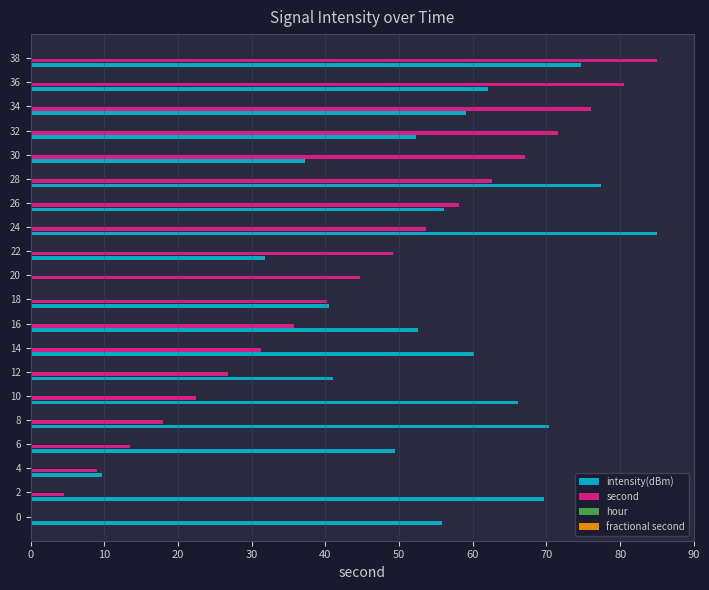

Between 2 and 24, which series saw the biggest shift?

second